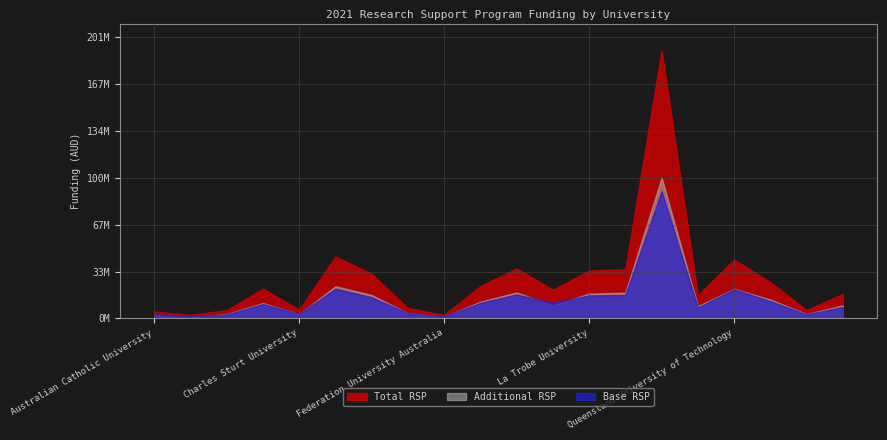

Reading left to right, list all the values displayed in this chart.

Base RSP: 3042417.3	1689825.4	2783831.2	10300907.0	3197139.8	21275529.0	15133429.7	3720088.4	1403426.5	11096895.8	17130631.5	11060560.2	16451477.2	16722571.1	90853752.3	7869347.1	20860936.0	12383938.3	2868516.8	8192883.7
Additional RSP: 1888068.0	931974.9	3065119.9	10995902.3	3062534.6	22998453.1	16759711.8	3679194.7	1176843.4	11977355.9	18529621.2	9472622.2	17756785.5	18433884.1	100748071.2	8747769.6	21165286.7	13532119.7	3096113.3	9320455.1
Total RSP: 4930485.3	2621800.3	5848951.1	21296809.3	6259674.3	44273982.1	31893141.5	7399283.2	2580269.9	23074251.8	35660252.7	20533182.4	34208262.7	35156455.2	191601823.4	16617116.7	42026222.7	25916058.0	5964630.2	17513338.9